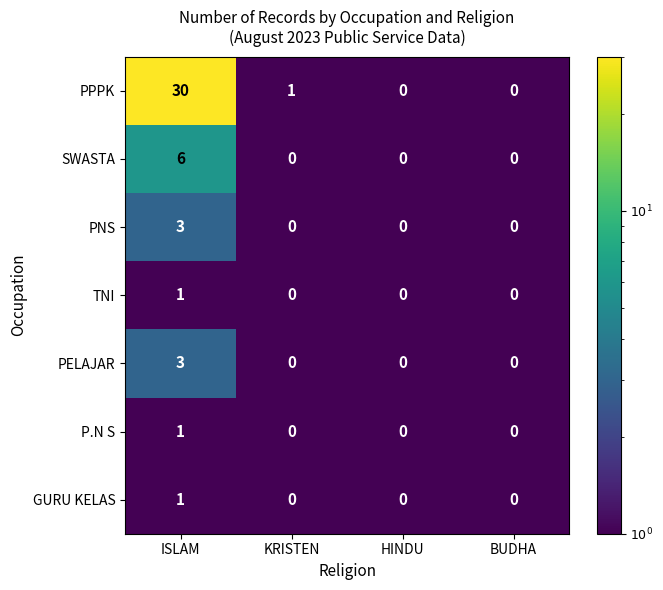

What is the difference between the SWASTA values at ISLAM and KRISTEN?

6